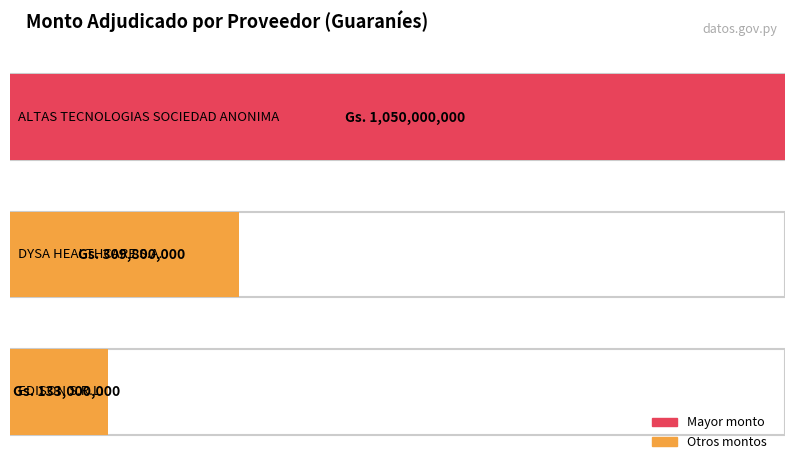

At which label is the value closest to 591500000?

DYSA HEALTHCARE S.A.